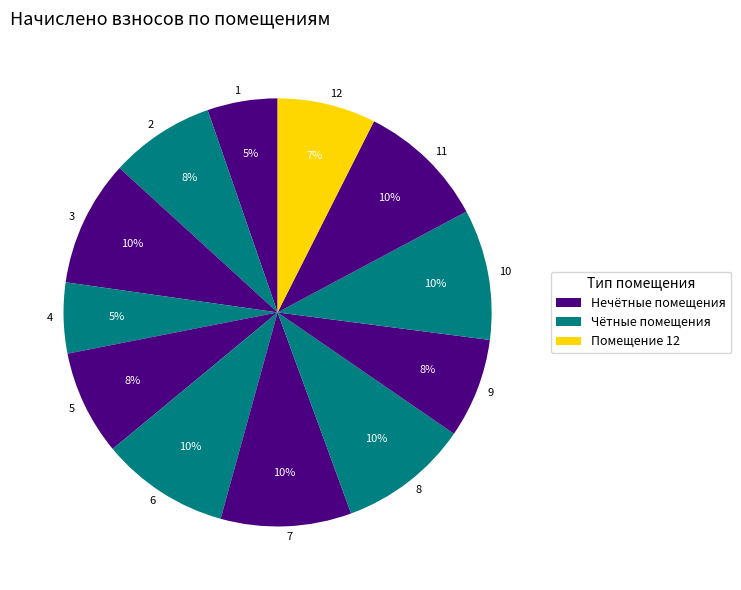

The 9 slice represents 8% of the pie. True or false?

True